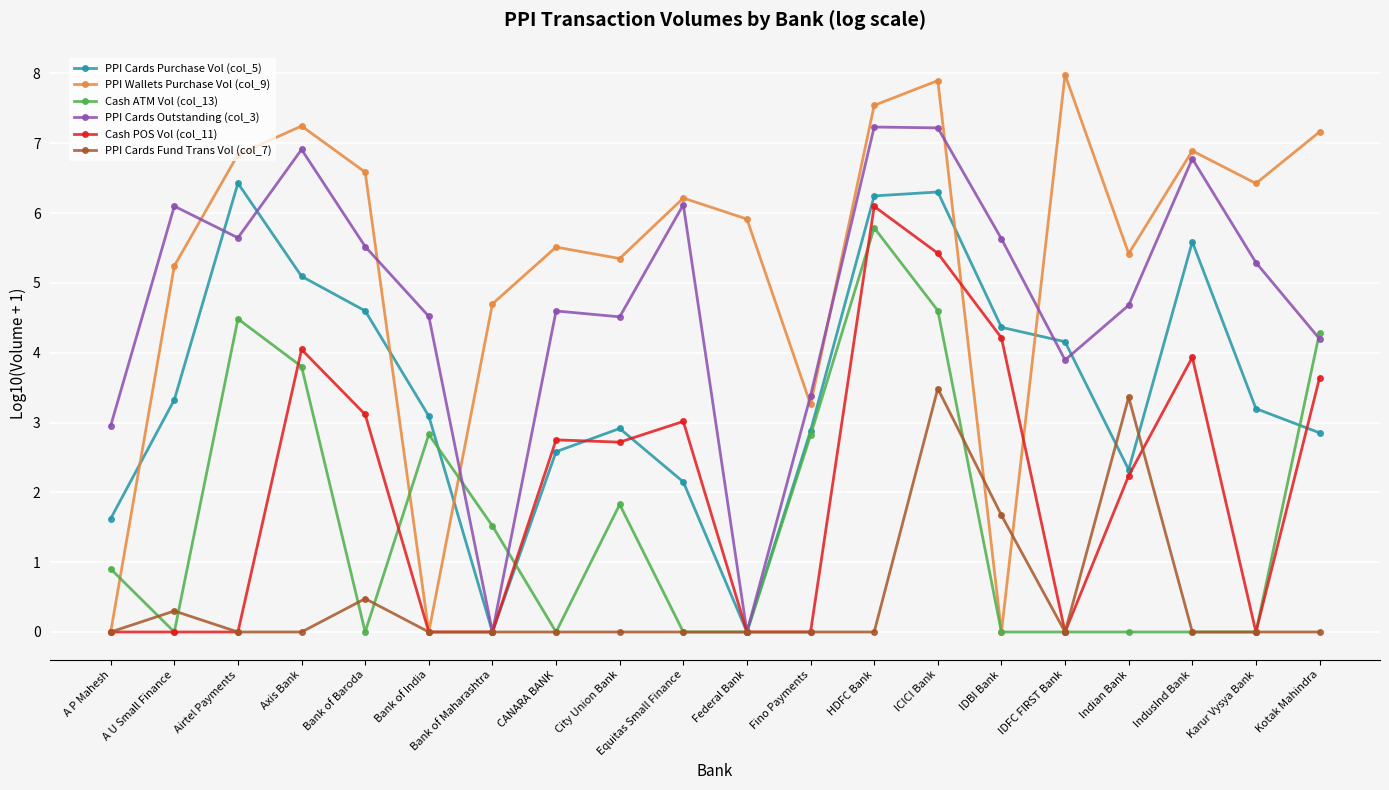

Which series has the widest spread of values?

PPI Wallets Purchase Vol (col_9)